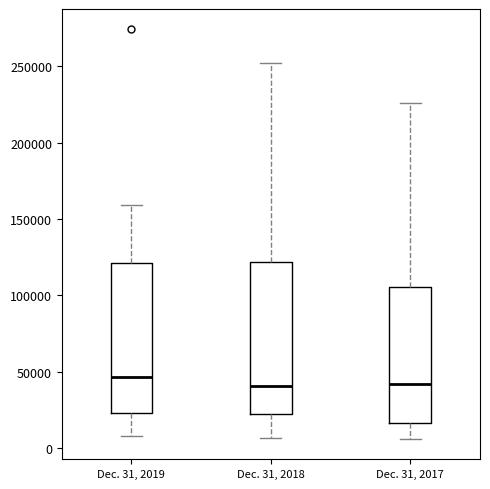

Reading left to right, transcribe this box plot: for each box, give where its median line is, the range the box spans, and where its two whiskers end, as read against the y-axis. The values are not printed on the chart, so give them approximately, as read against the axis.

Dec. 31, 2019: median 45000, box 25000 to 120000, whiskers 10000 to 160000
Dec. 31, 2018: median 40000, box 20000 to 120000, whiskers 5000 to 250000
Dec. 31, 2017: median 40000, box 15000 to 105000, whiskers 5000 to 225000